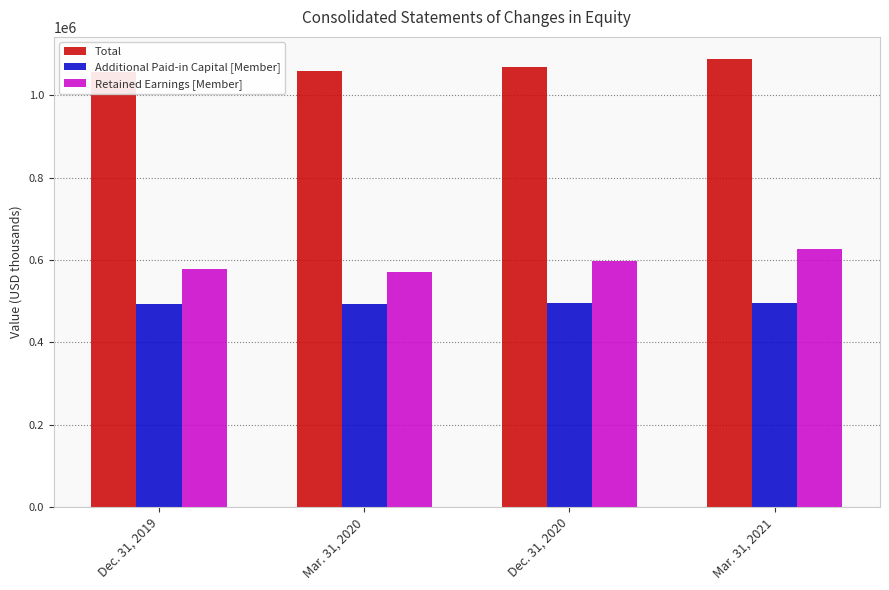

Between Mar. 31, 2020 and Mar. 31, 2021, which is larger?

Mar. 31, 2021